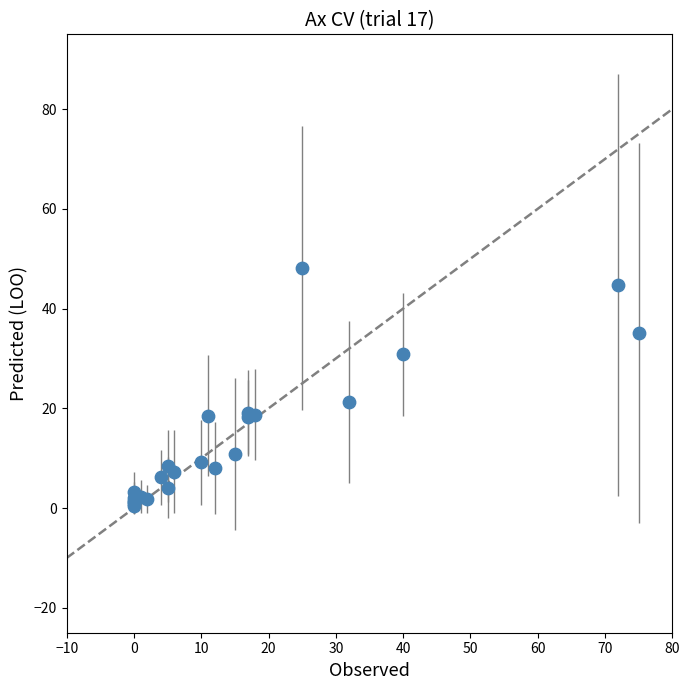

What Y value in the scatter plot is closest to 24?

21.3